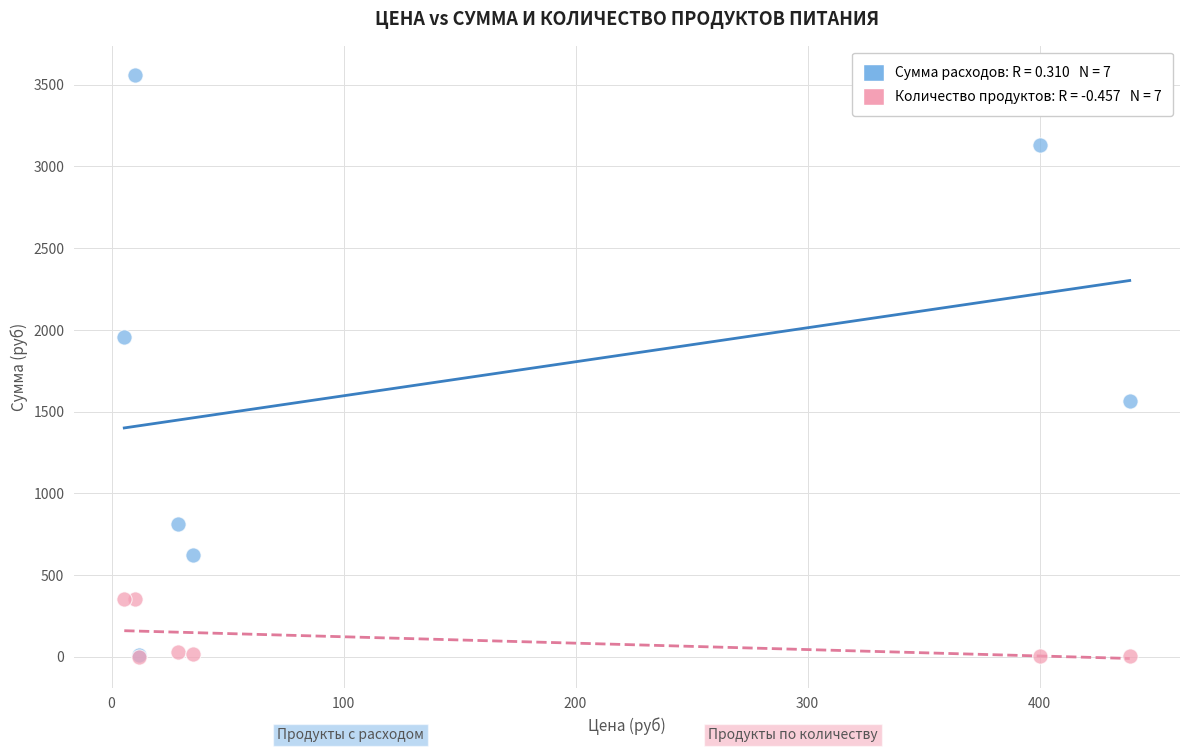

Across all series, what Y value is closest to 1780?

1958.0